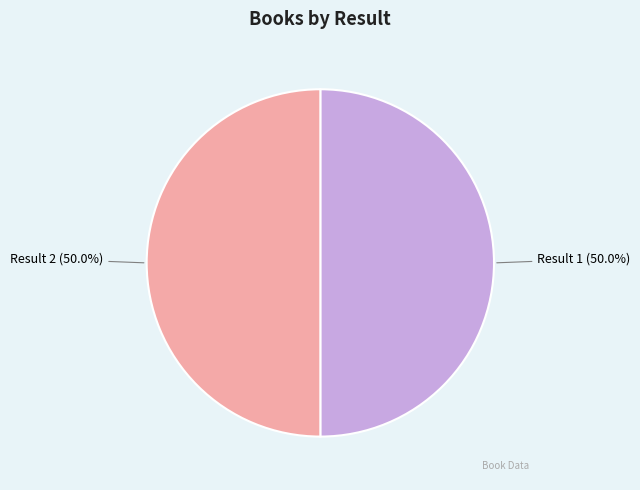

What is the total percentage of Result 1 (50.0%) and Result 2 (50.0%)?

100.0%